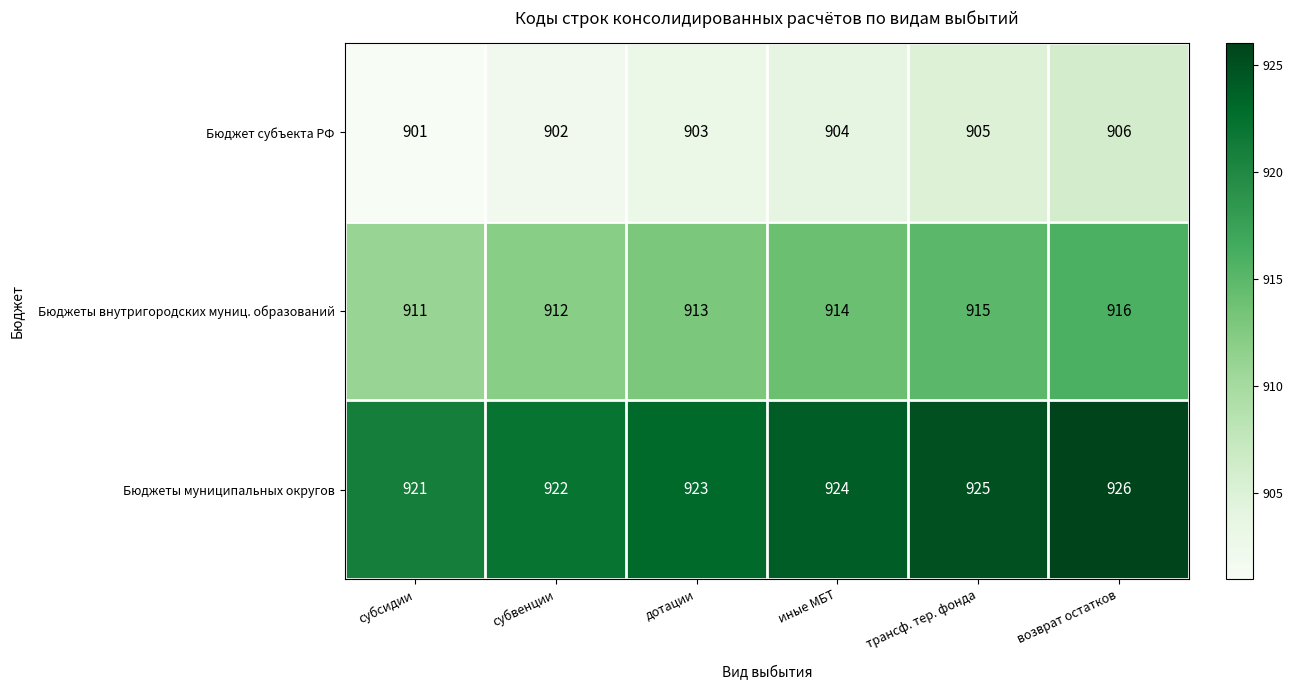

Where is Бюджеты муниципальных округов nearest to the value 923?

дотации